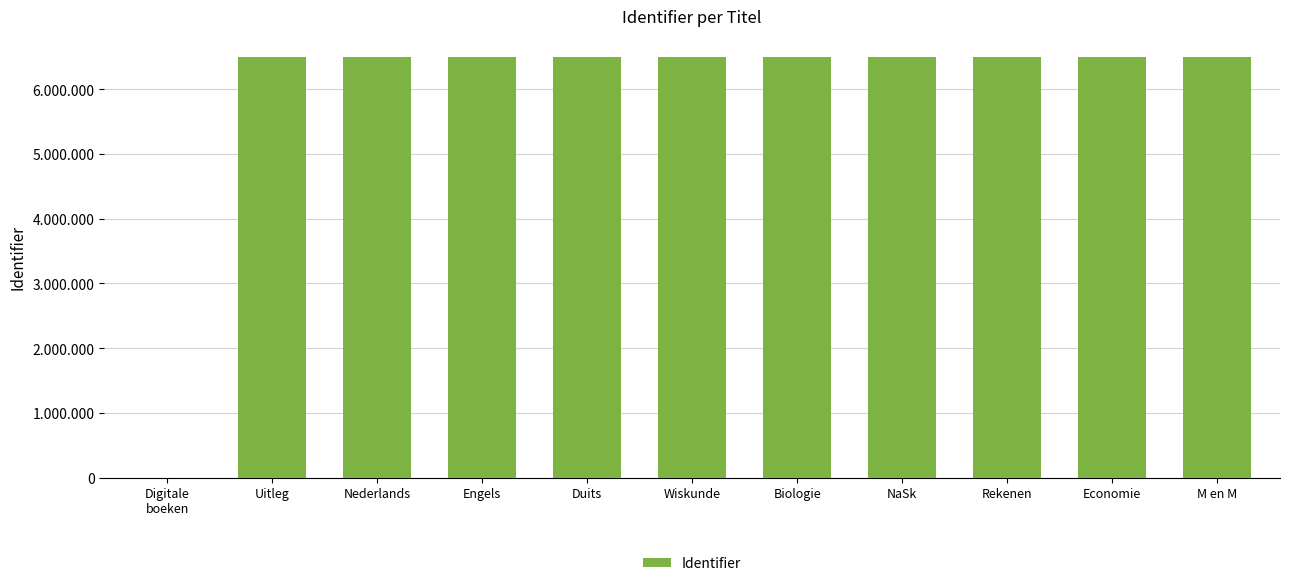

What position from the right is Duits?

7